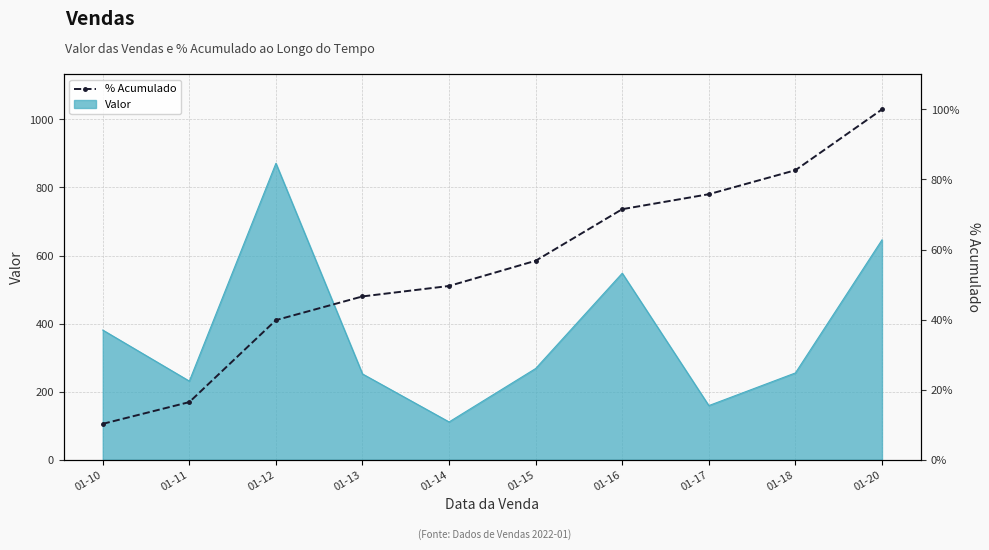

The value of Valor at 01-11 is 304. True or false?

False